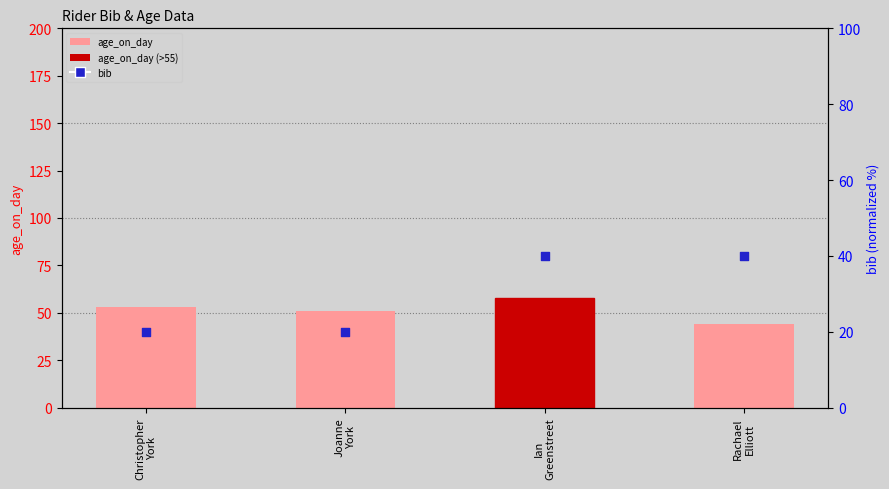

Which series has the largest total across all categories?

age_on_day